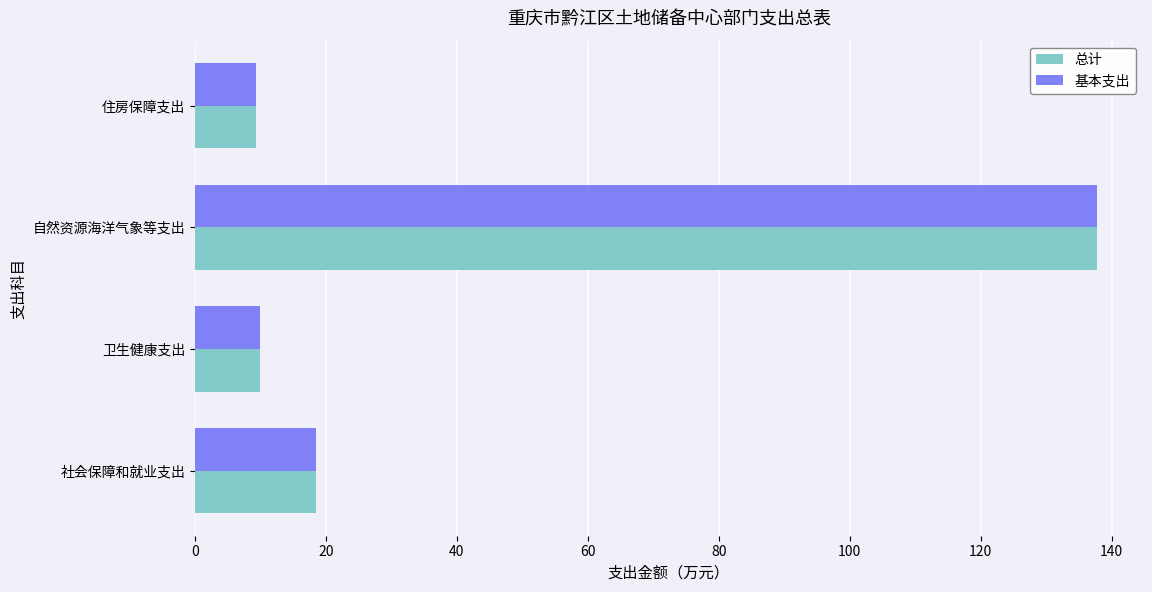

What is the sum of all 总计 values?

175.6